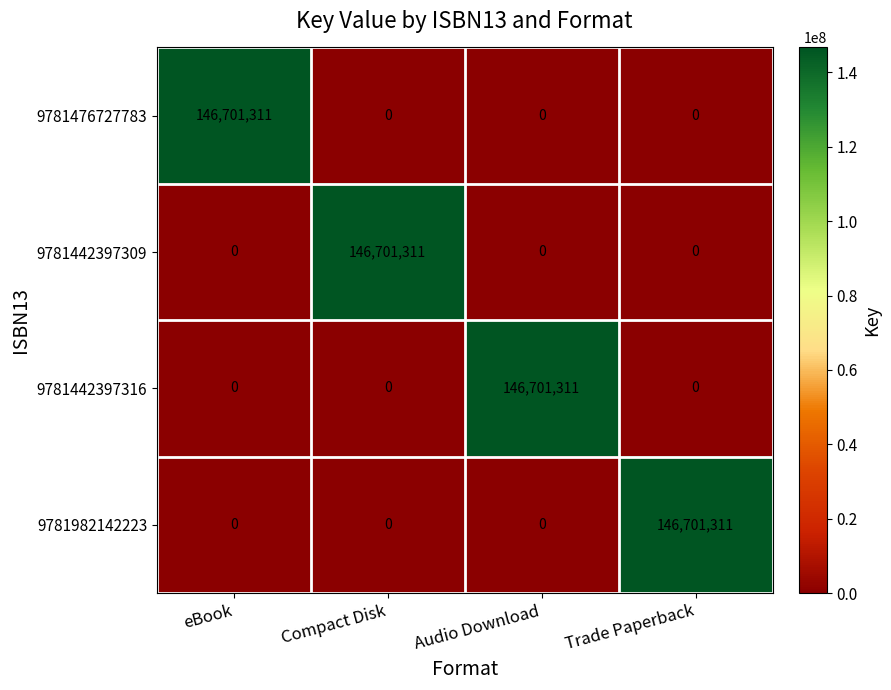

Reading left to right, list all the values displayed in this chart.

9781476727783: eBook=146701311	Compact Disk=0	Audio Download=0	Trade Paperback=0
9781442397309: eBook=0	Compact Disk=146701311	Audio Download=0	Trade Paperback=0
9781442397316: eBook=0	Compact Disk=0	Audio Download=146701311	Trade Paperback=0
9781982142223: eBook=0	Compact Disk=0	Audio Download=0	Trade Paperback=146701311